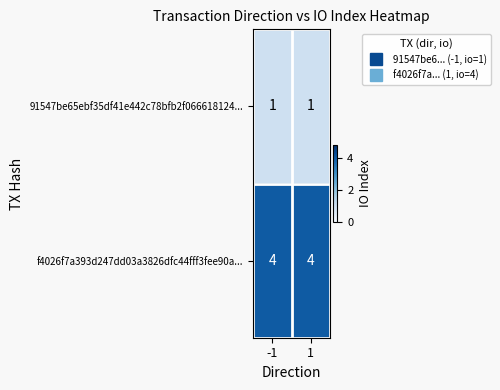

The value of f4026f7a393d247dd03a3826dfc44fff3fee90a... at 1 is 7. True or false?

False